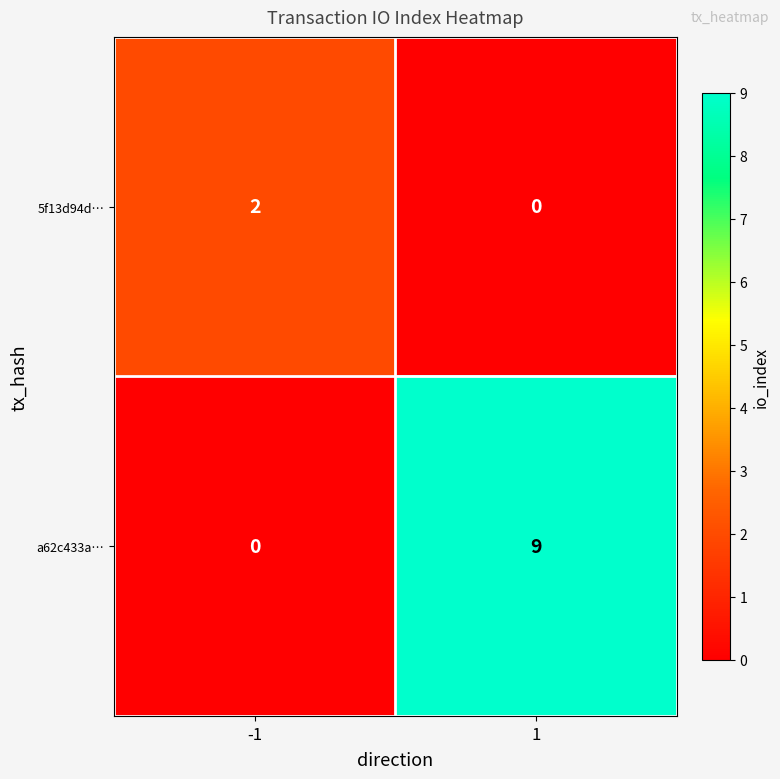

The 5f13d94d… series shows 3 at -1. True or false?

False